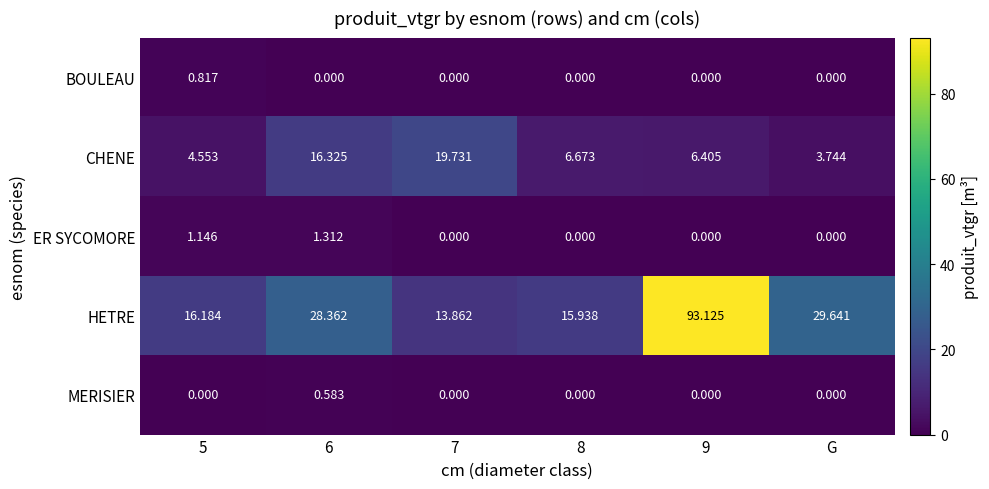

Rank the series by their maximum value, from lowest to highest.

MERISIER, BOULEAU, ER SYCOMORE, CHENE, HETRE